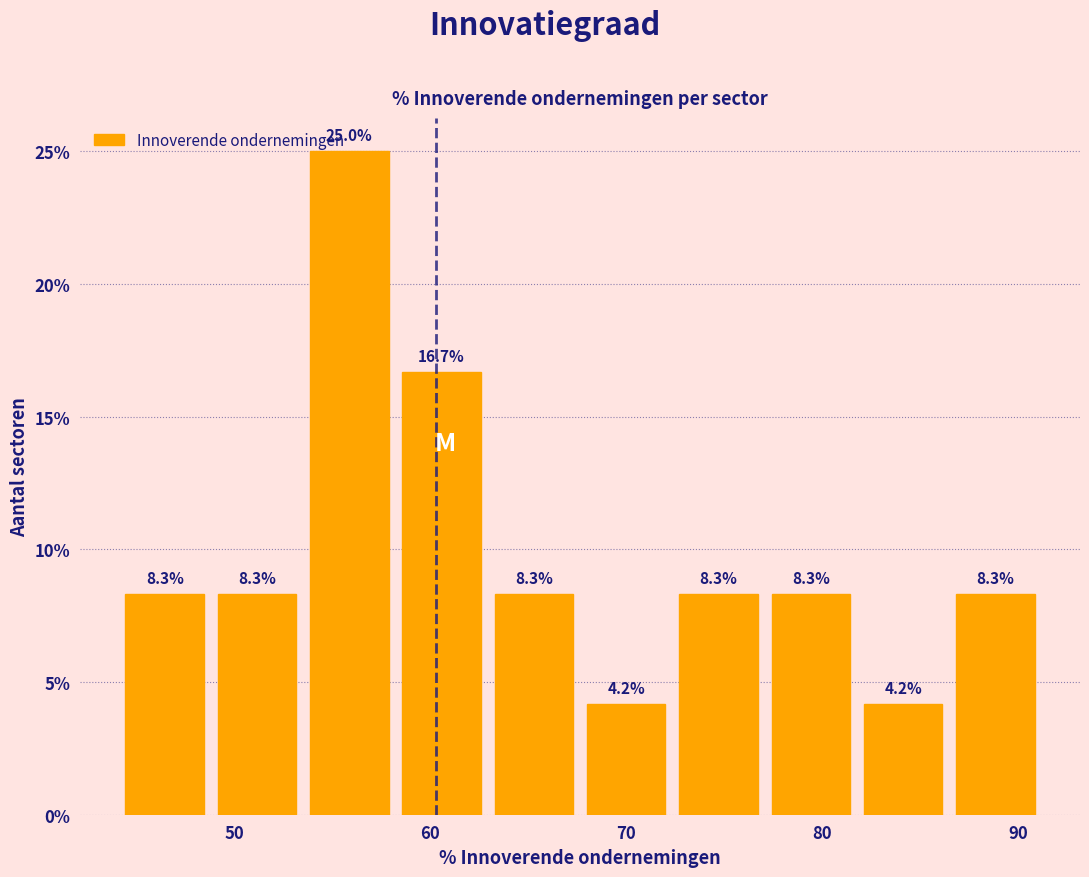

How tall is the bar that spans 68 to 72 on the x-axis? The bar edges are not printed on the chart, so give them approximately, as read against the axis.

4.2